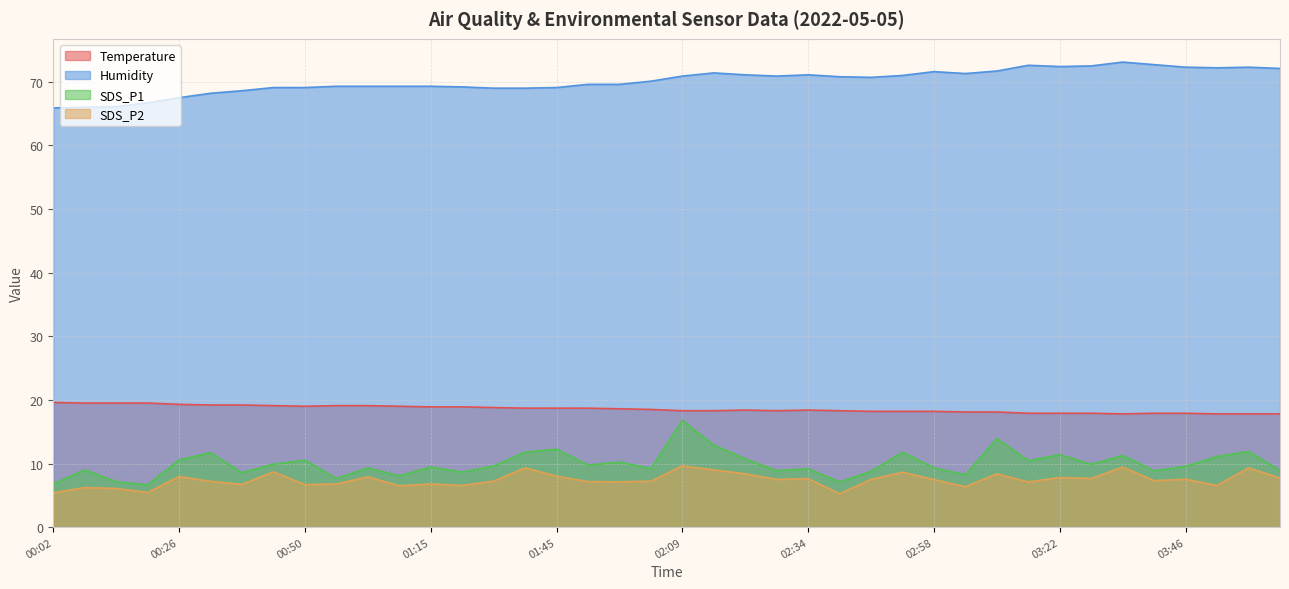

True or false: Humidity and SDS_P2 cross at least once.

False